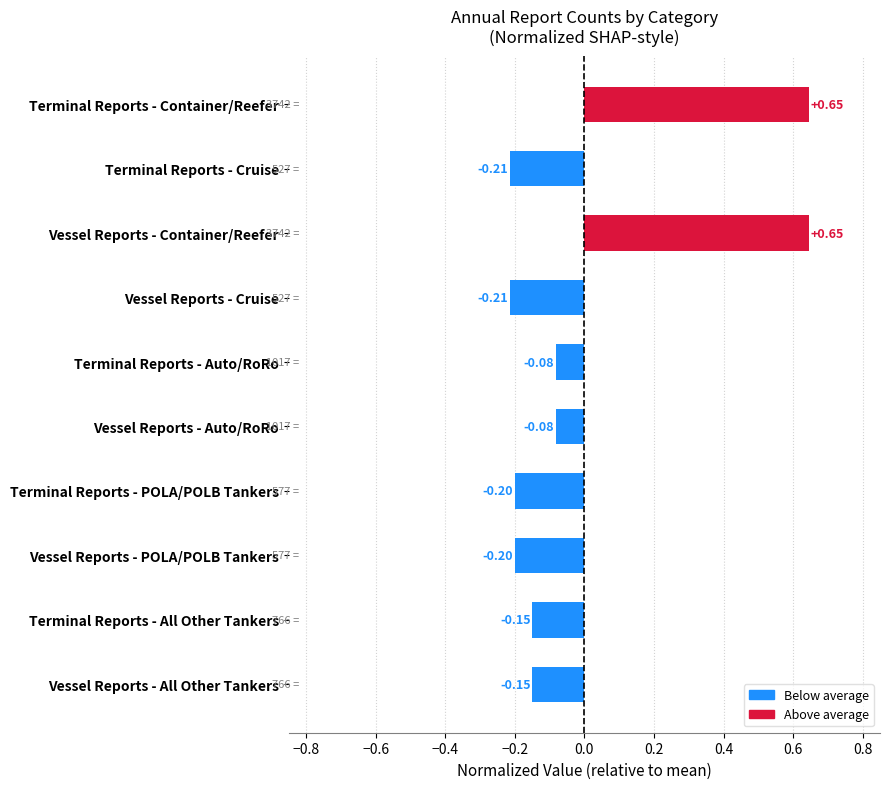

What is the difference between the maximum and minimum values?

0.9